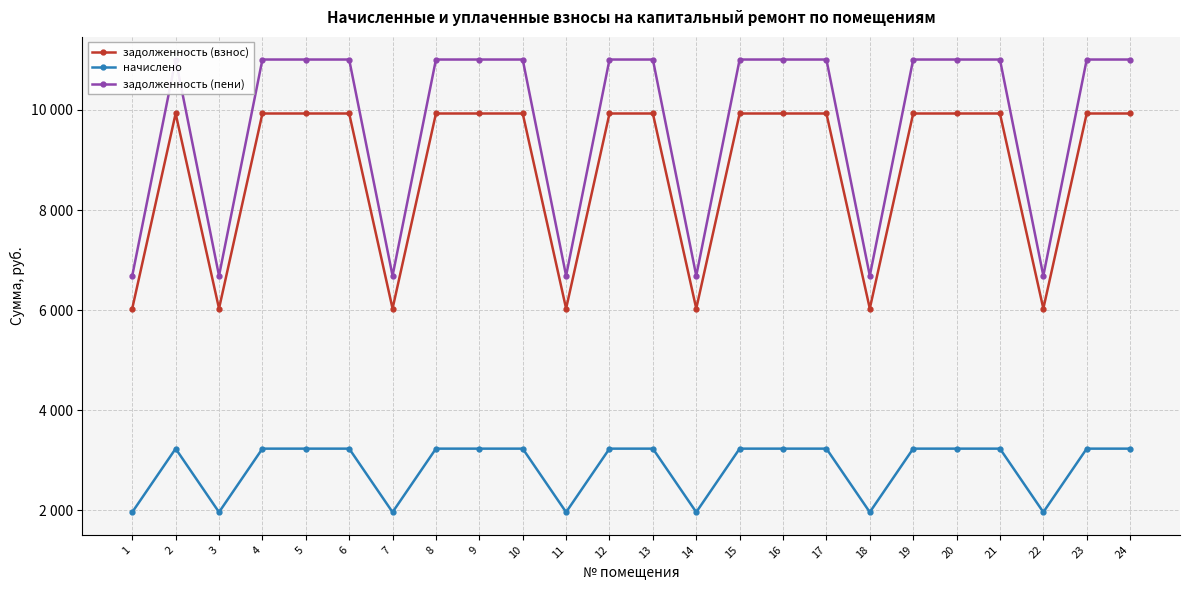

What is the minimum value for задолженность (взнос)?

6033.6